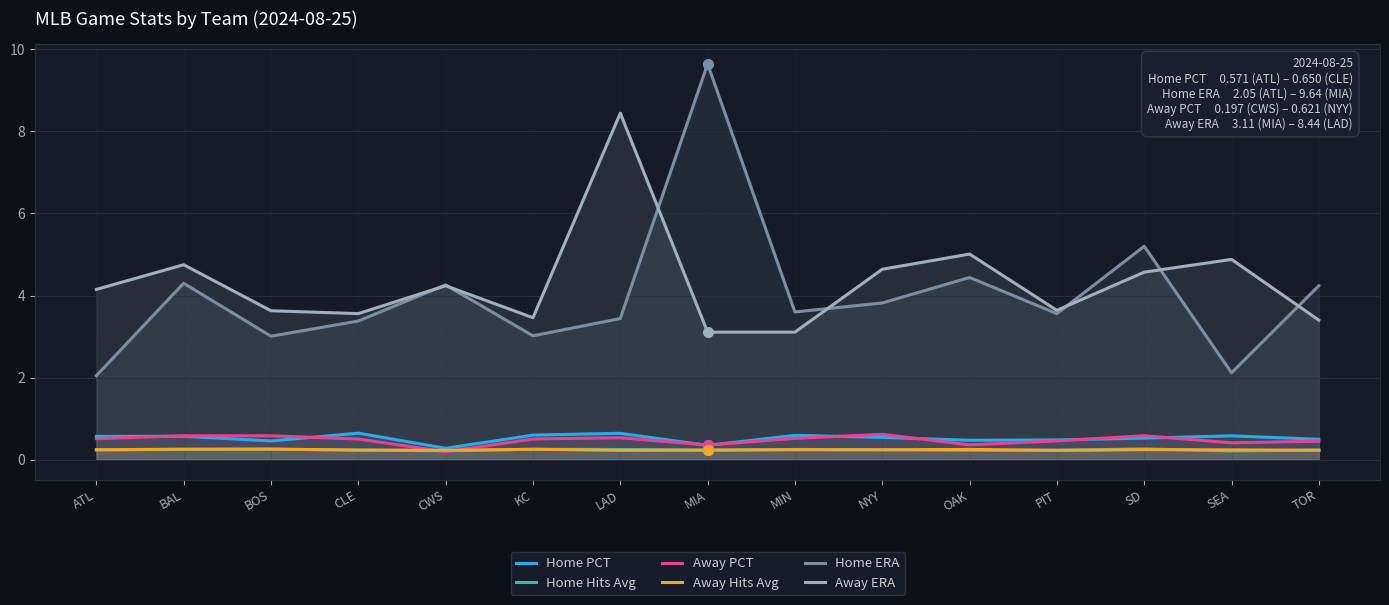

At which category does the chart reach its peak across all series?

MIA